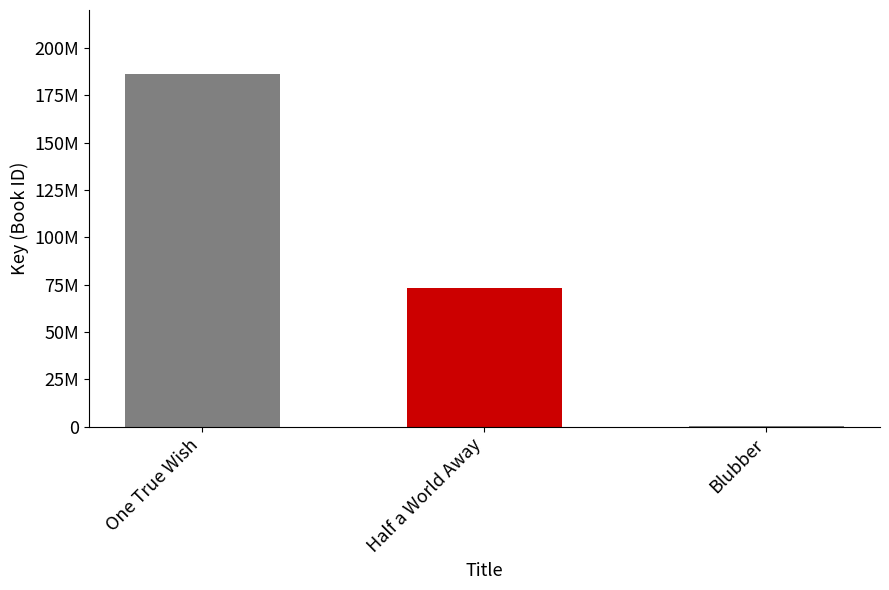

Reading right to left, list all the values displayed in this chart.

Blubber=312729	Half a World Away=73357547	One True Wish=186107464